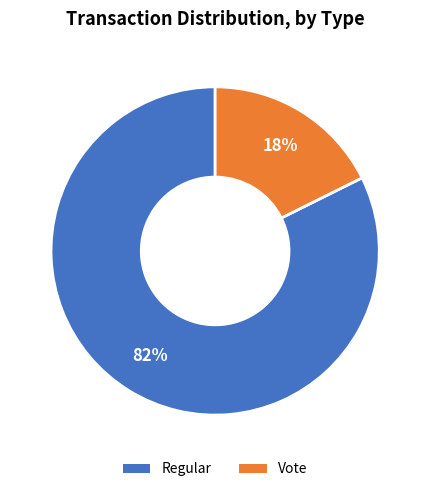

How many slices are in this pie chart?

2